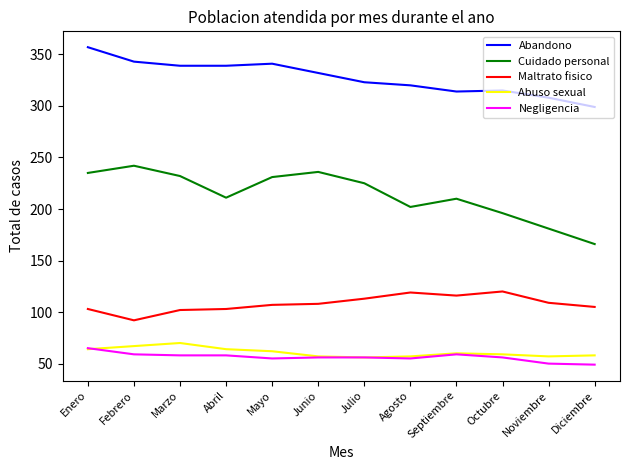

True or false: Abuso sexual and Abandono cross at least once.

False